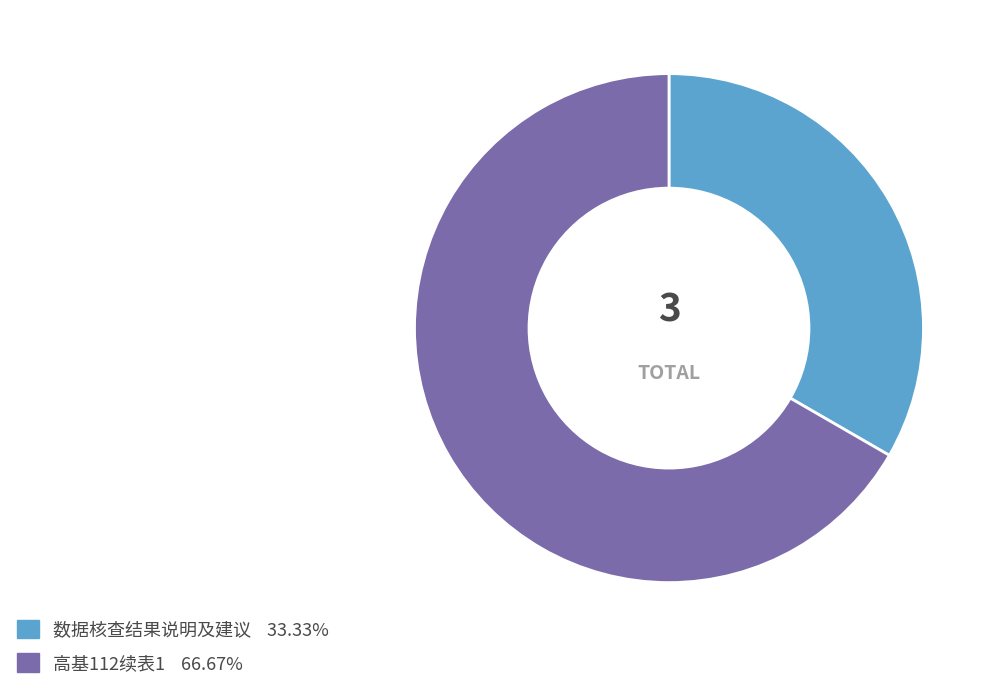

Which category has the biggest portion of the pie?

高基112续表1